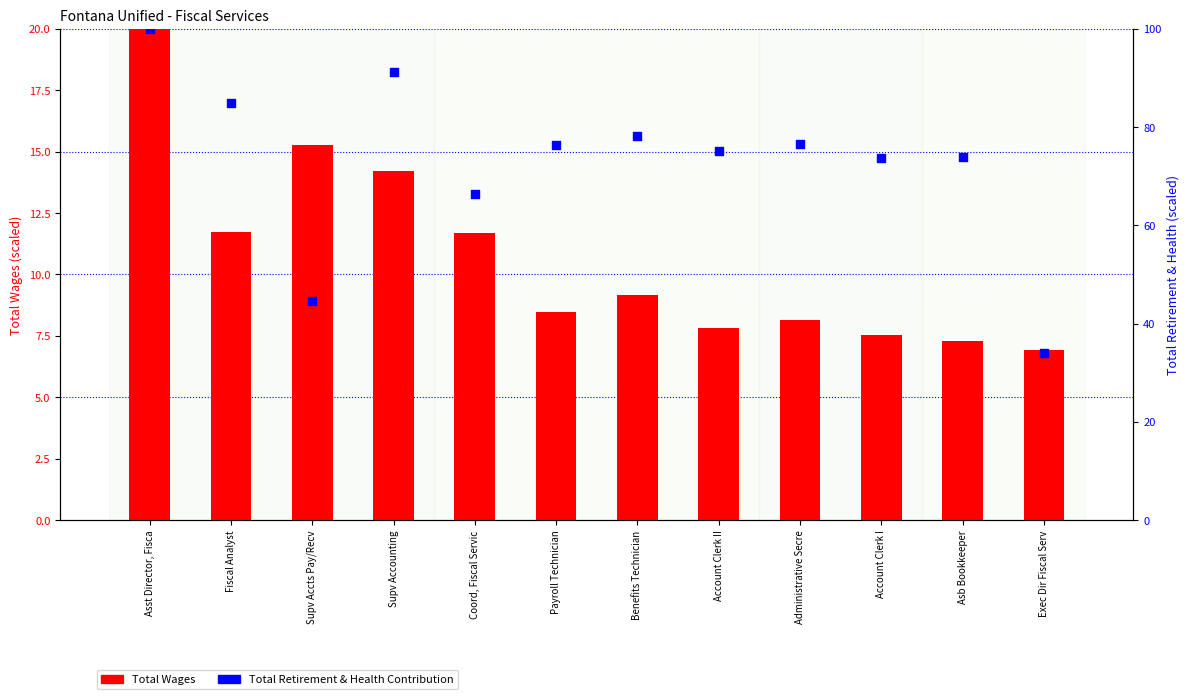

What is the total value across all series at Asb Bookkeeper?

81.2